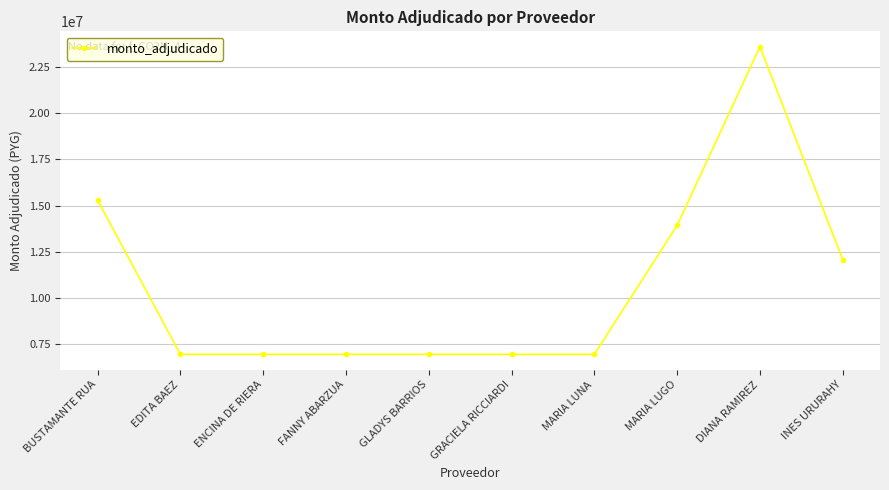

What is the approximate value at DIANA RAMIREZ?

23594000